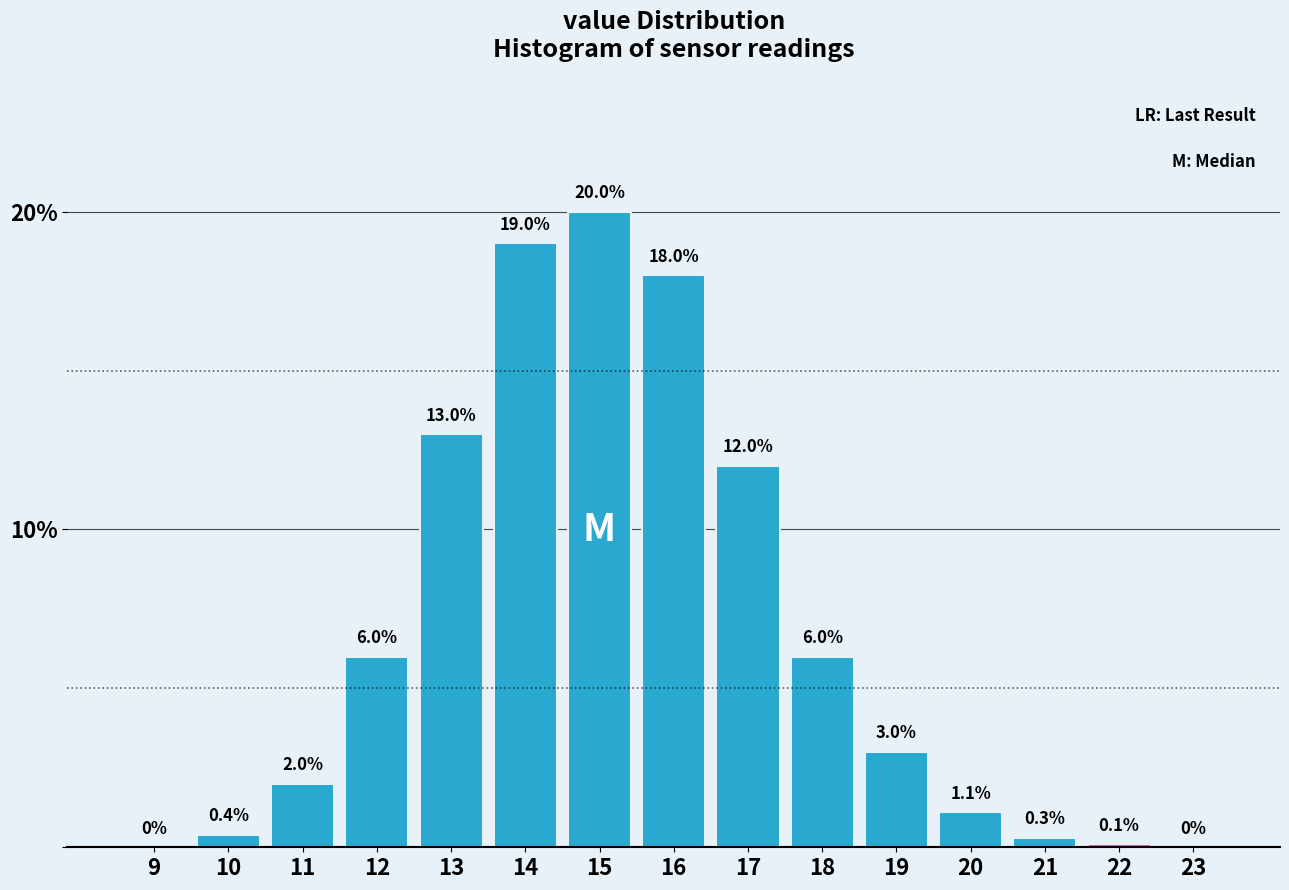

Reading right to left, what are all the values shown in this chart?

23=0.0	22=0.1	21=0.3	20=1.1	19=3.0	18=6.0	17=12.0	16=18.0	15=20.0	14=19.0	13=13.0	12=6.0	11=2.0	10=0.4	9=0.0